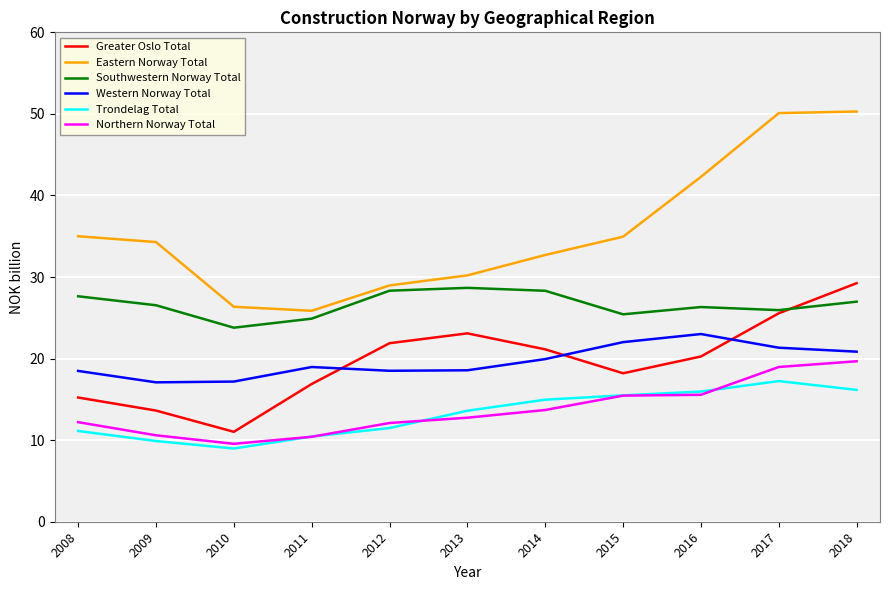

True or false: Eastern Norway Total and Trondelag Total cross at least once.

False